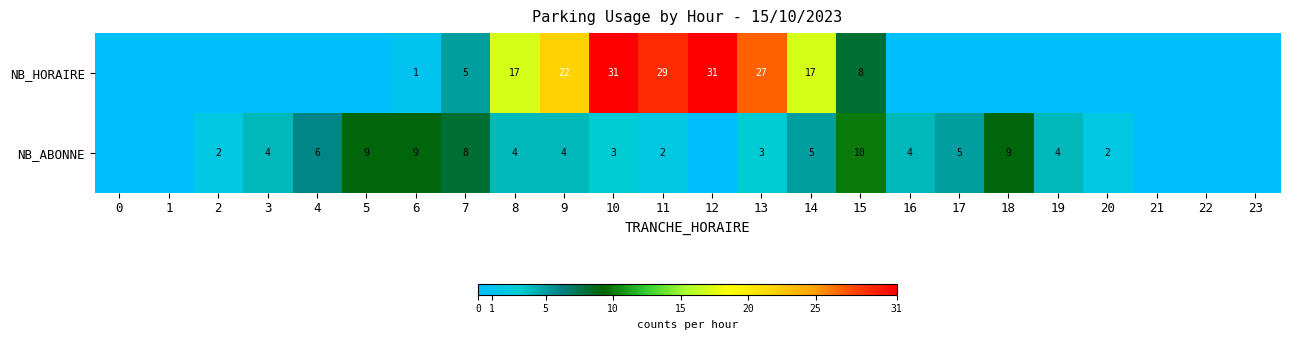

At 7, list the series in order from smallest to largest.

NB_HORAIRE, NB_ABONNE